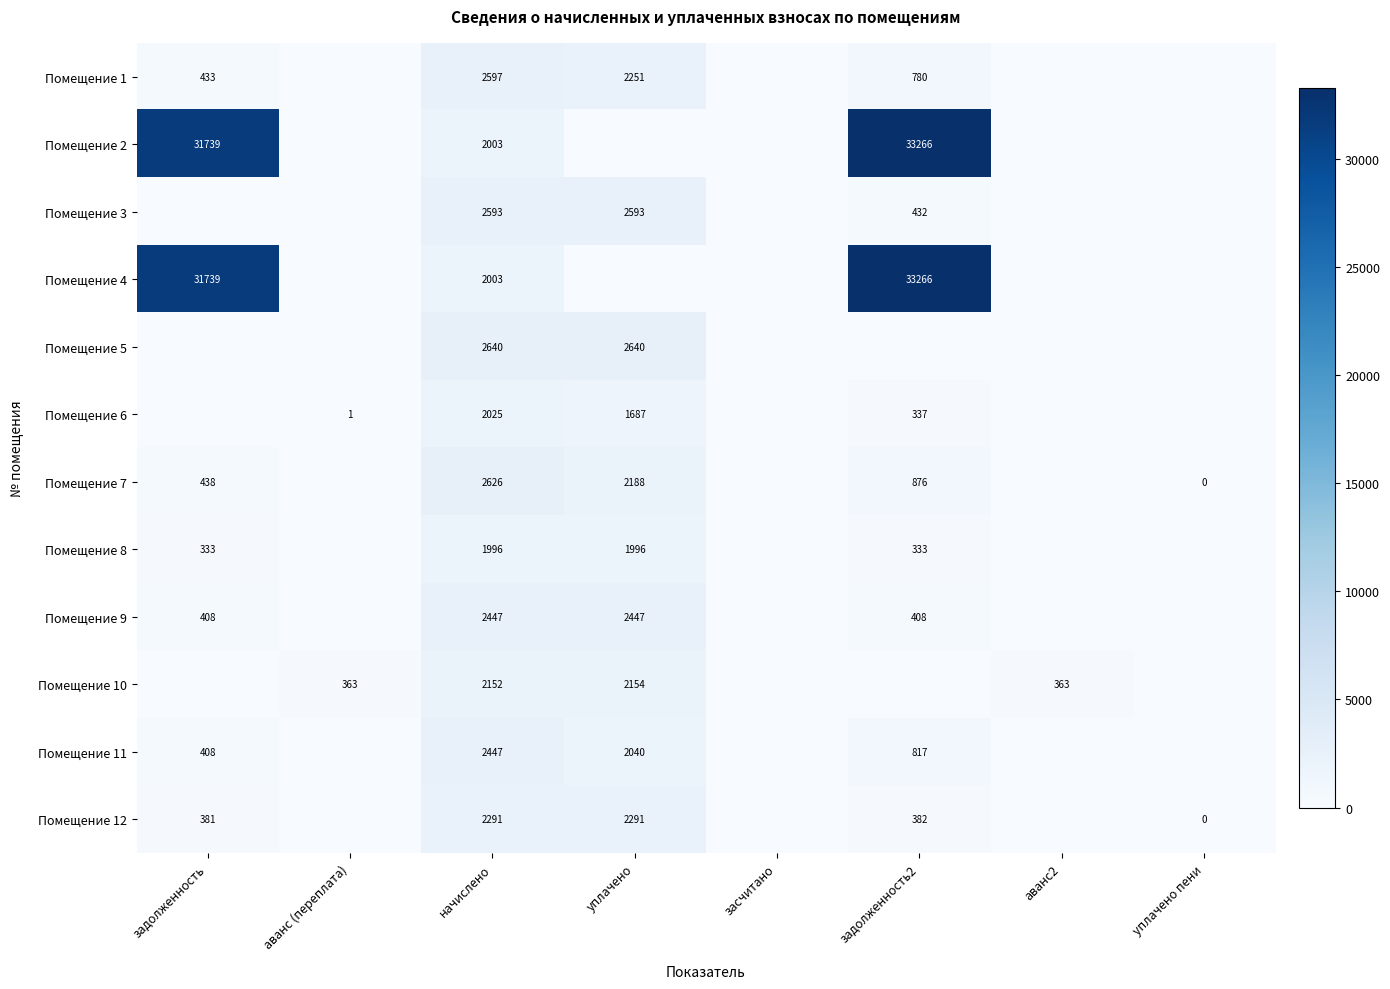

Is it true that Помещение 10 equals 3466 at уплачено?

False